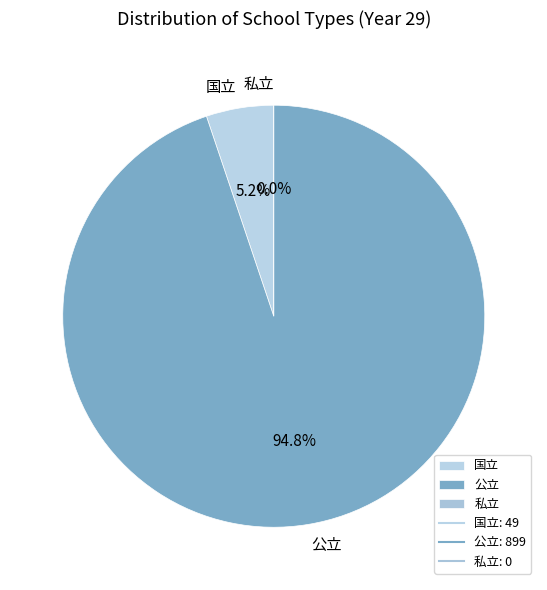

What is the majority slice?

公立